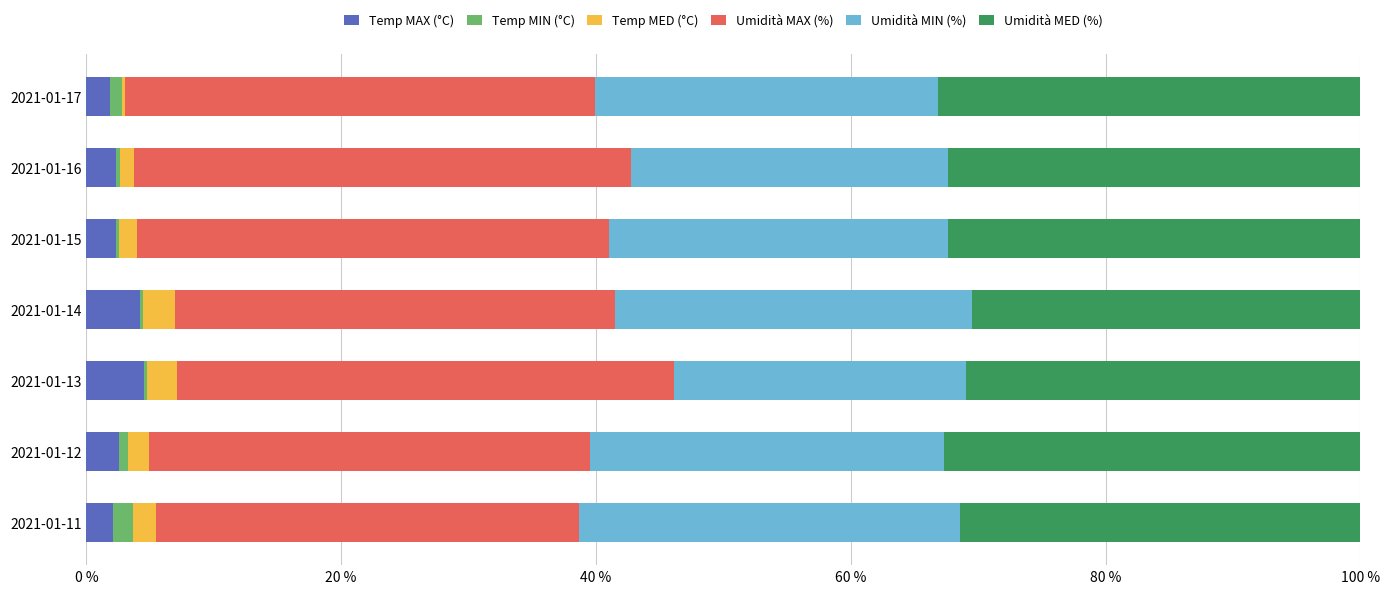

Which series has the largest range (max minus min)?

Umidità MIN (%)